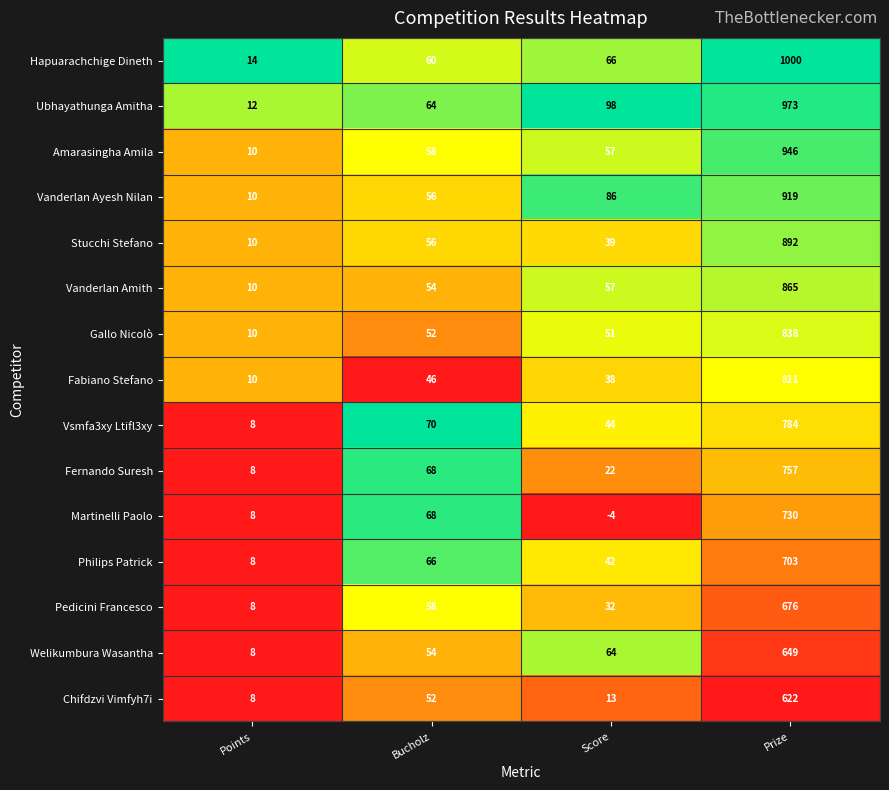

Is it true that Fabiano Stefano equals 26 at Bucholz?

False